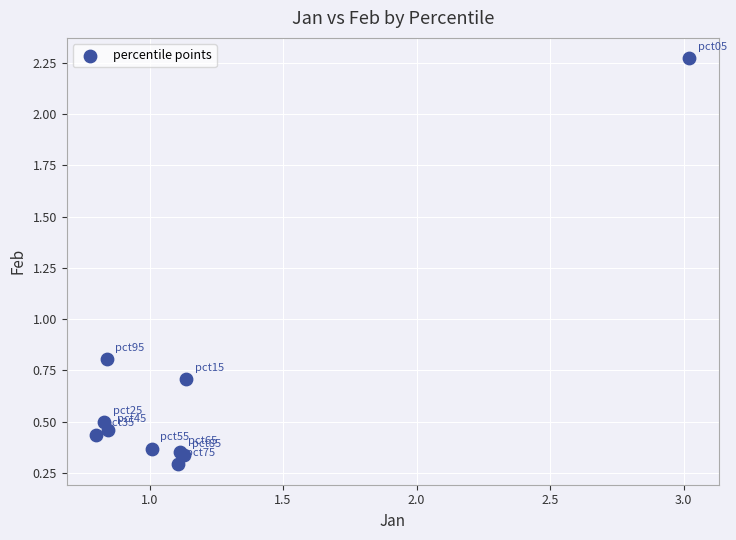

What Y value in the scatter plot is closest to 1?

0.8